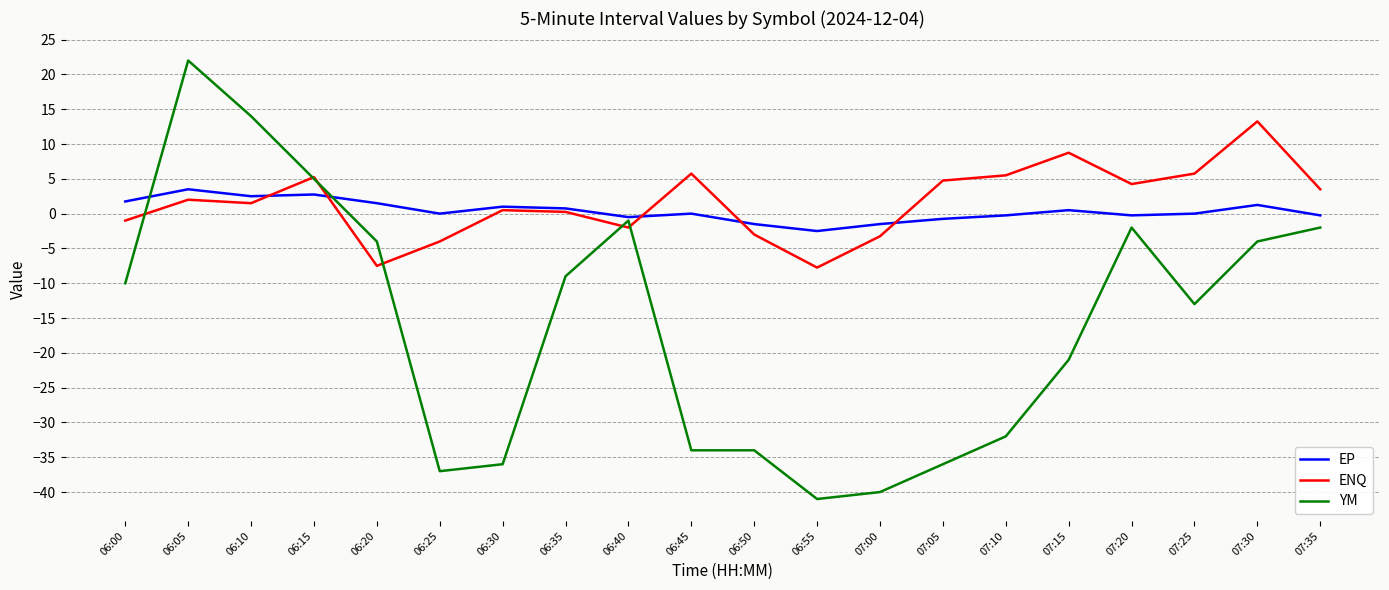

True or false: YM has more than 0 points higher than both neighbors.

True